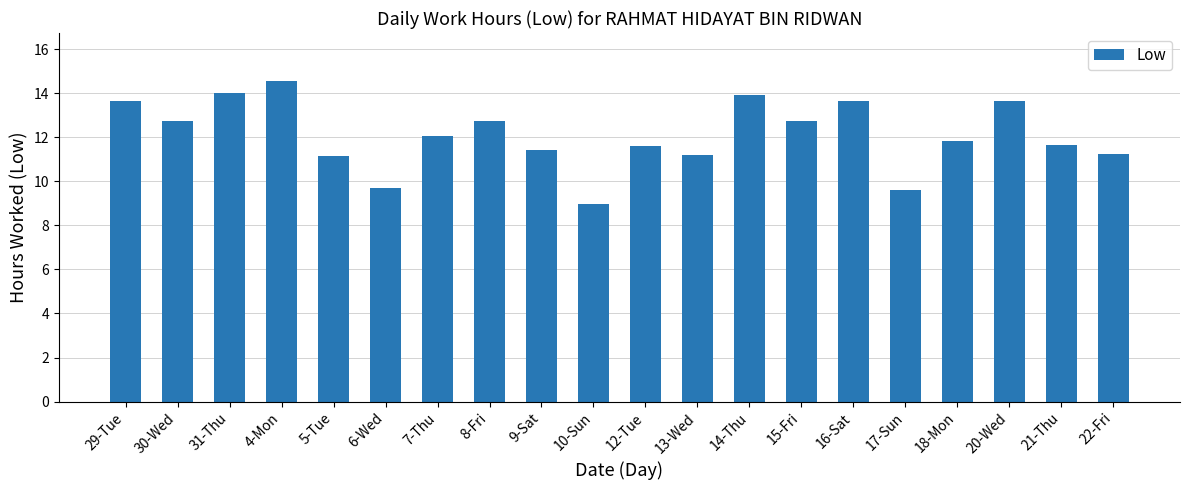

What is the minimum value shown in the chart?

9.0